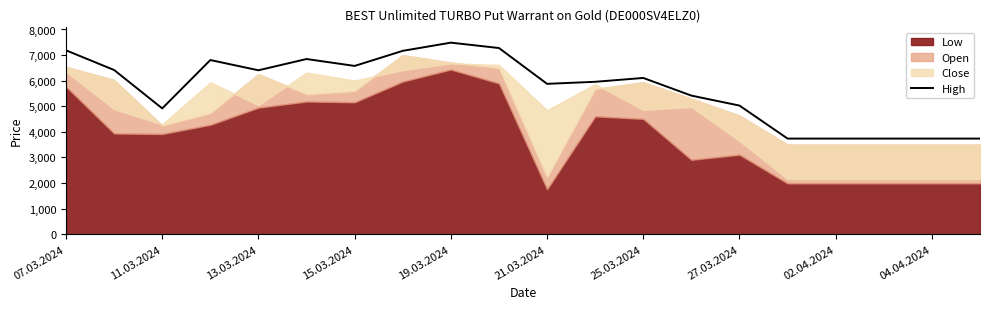

What is the minimum value for High?

3735